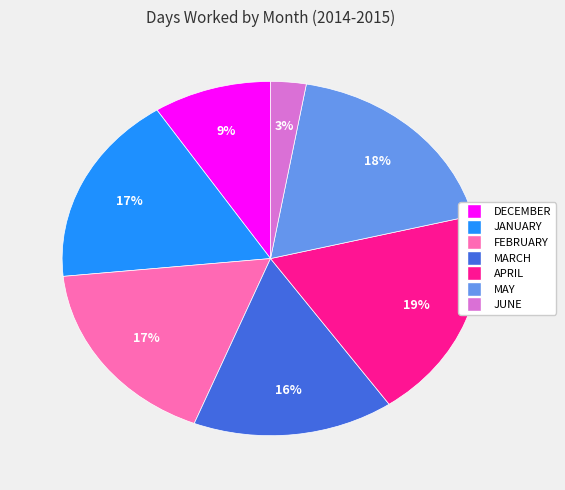

Which slice is the largest?

APRIL